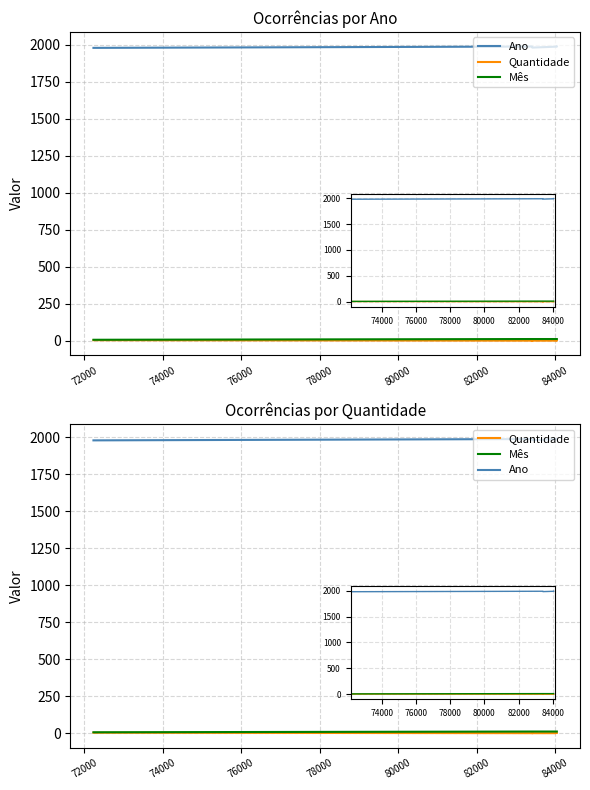

True or false: Ano and Quantidade intersect in this chart.

False